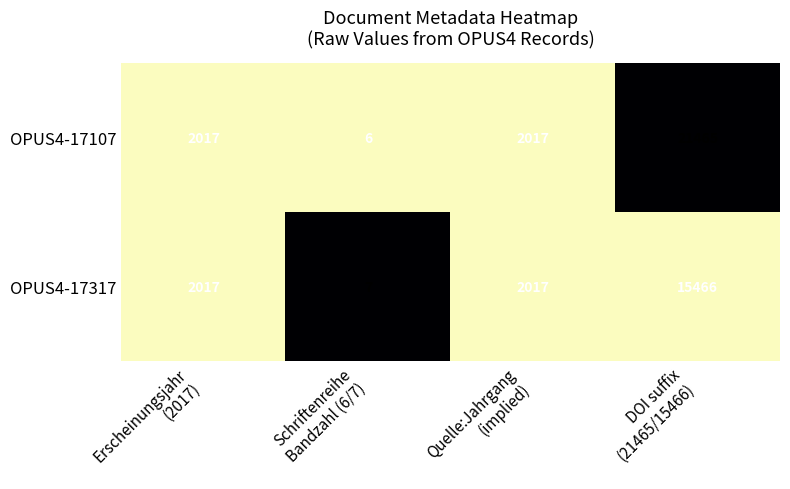

Count the OPUS4-17317 values in the range 2017 to 15466.

3